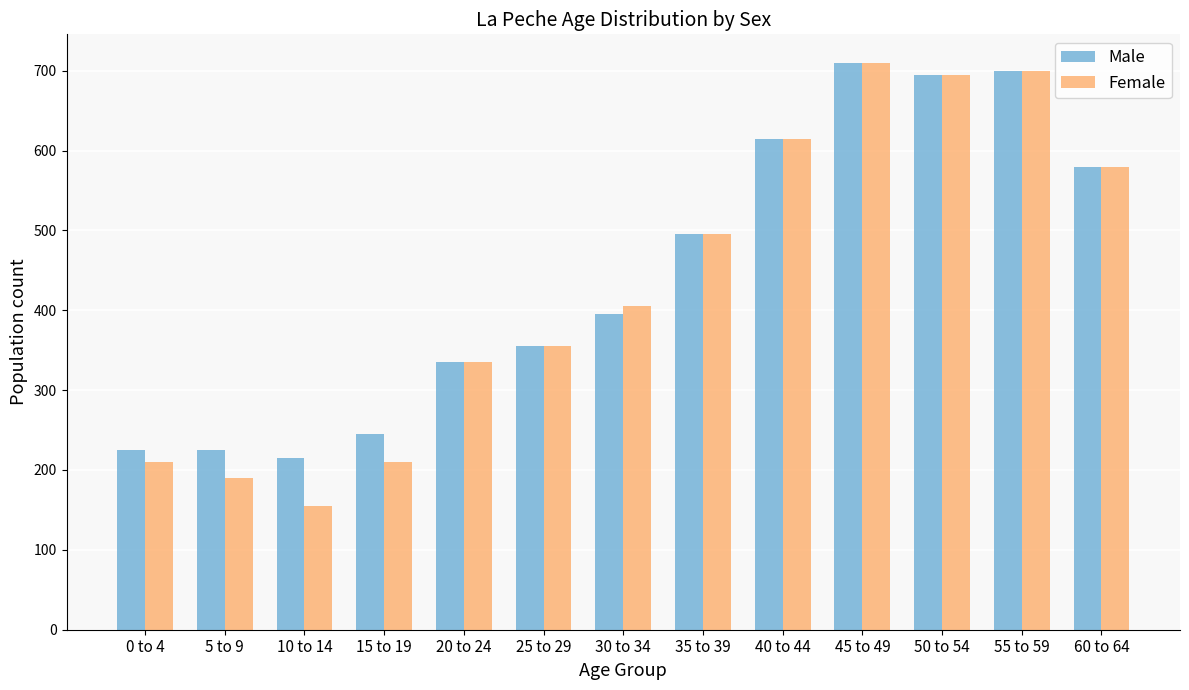

At which label is Female closest to 432?

30 to 34